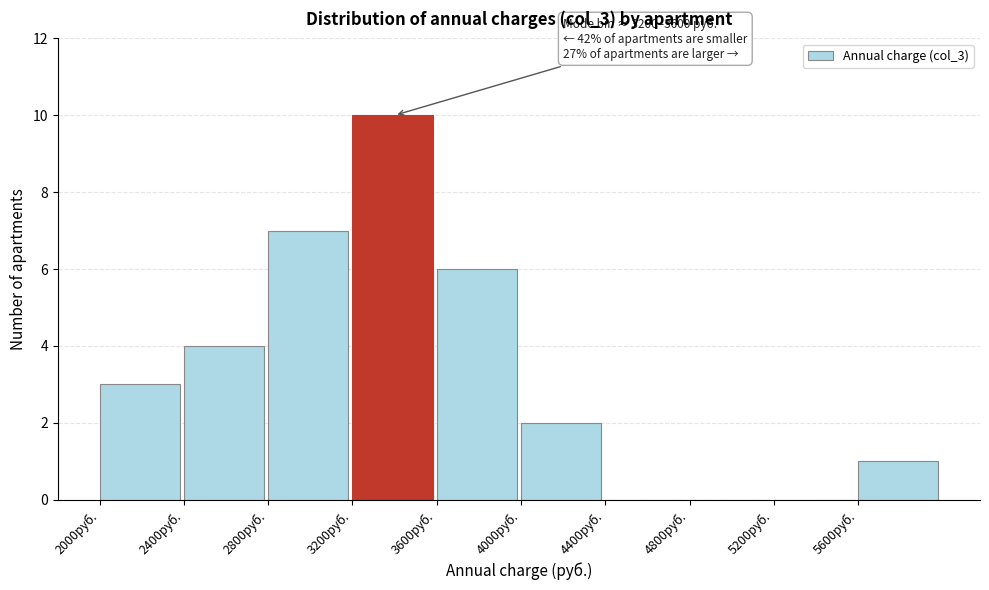

Over which range of the x-axis is the bar tallest?

3200 to 3600